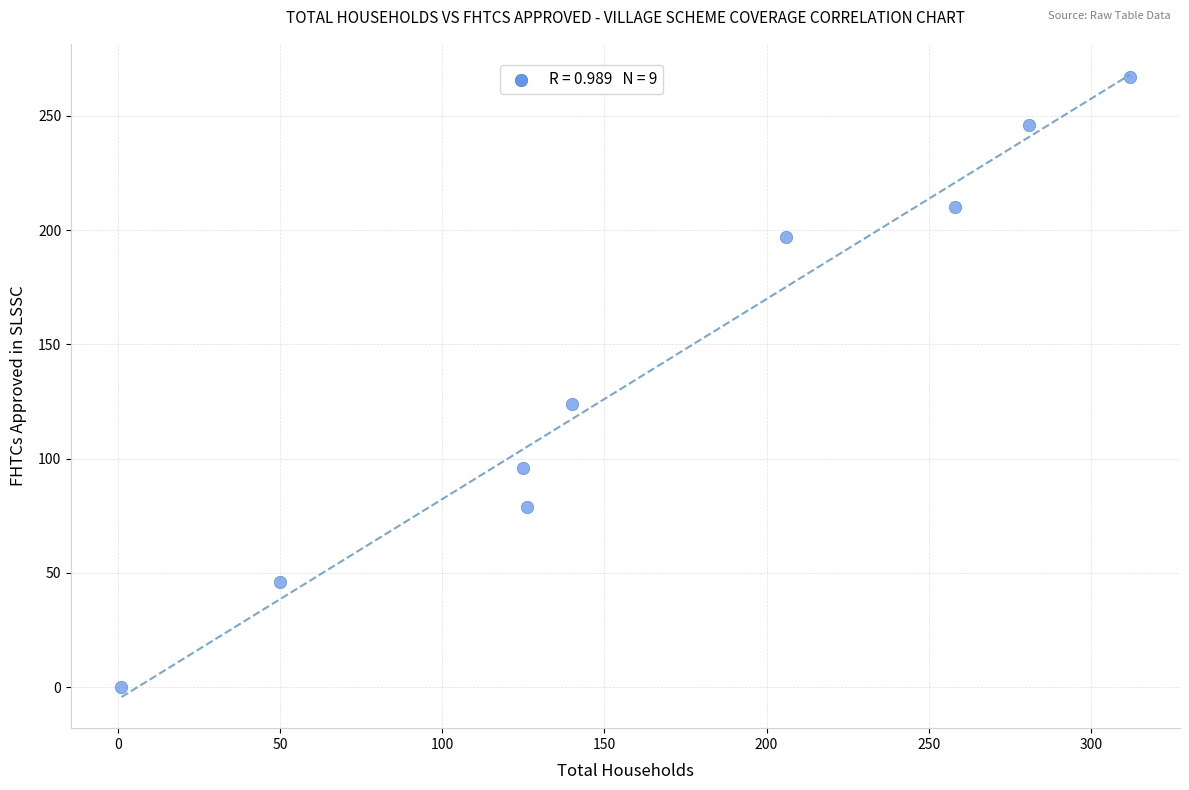

What Y value in the scatter plot is closest to 133?

124